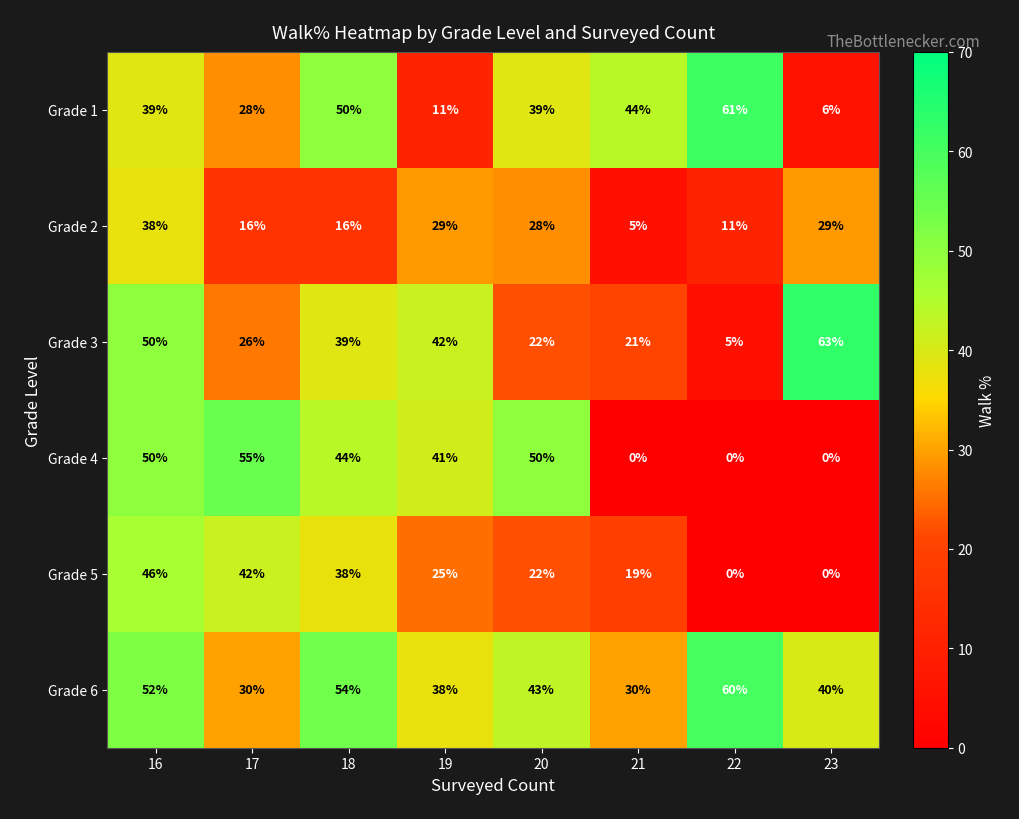

The value of Grade 2 at 20 is 28. True or false?

True